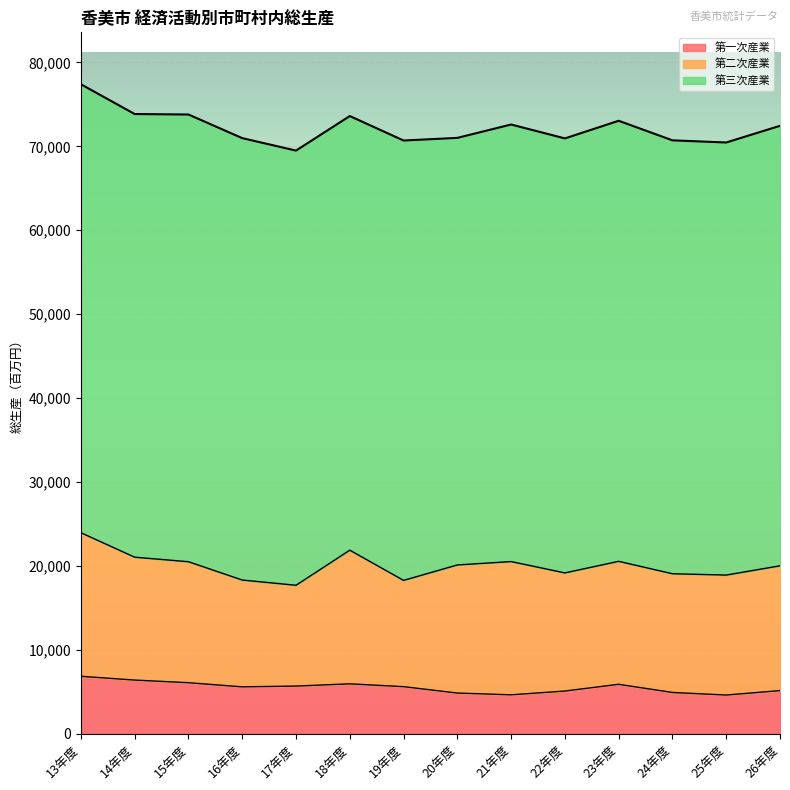

At how many categories does at least one series exceed 27685?

14